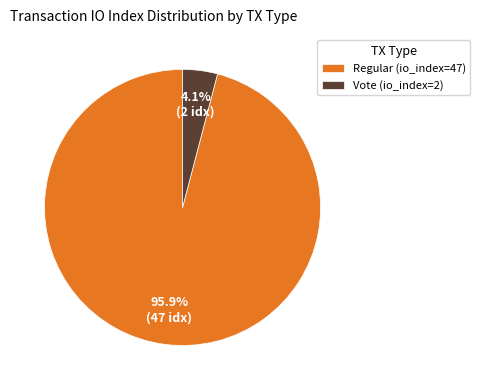

Does Regular (io_index=47) account for over 50% of the chart?

Yes